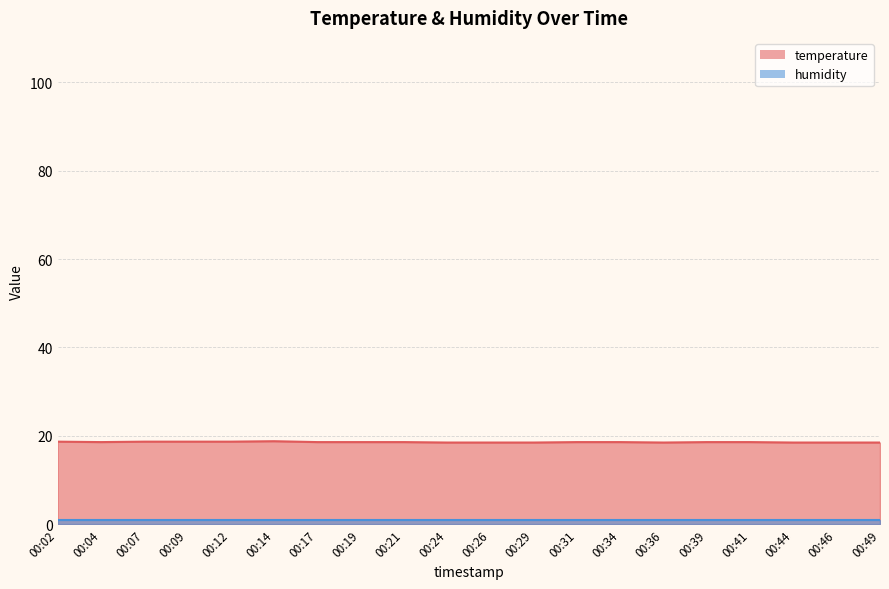

Rank the categories by value from lowest to highest.

00:24, 00:26, 00:29, 00:36, 00:44, 00:46, 00:49, 00:04, 00:17, 00:19, 00:21, 00:31, 00:34, 00:39, 00:41, 00:02, 00:07, 00:09, 00:12, 00:14